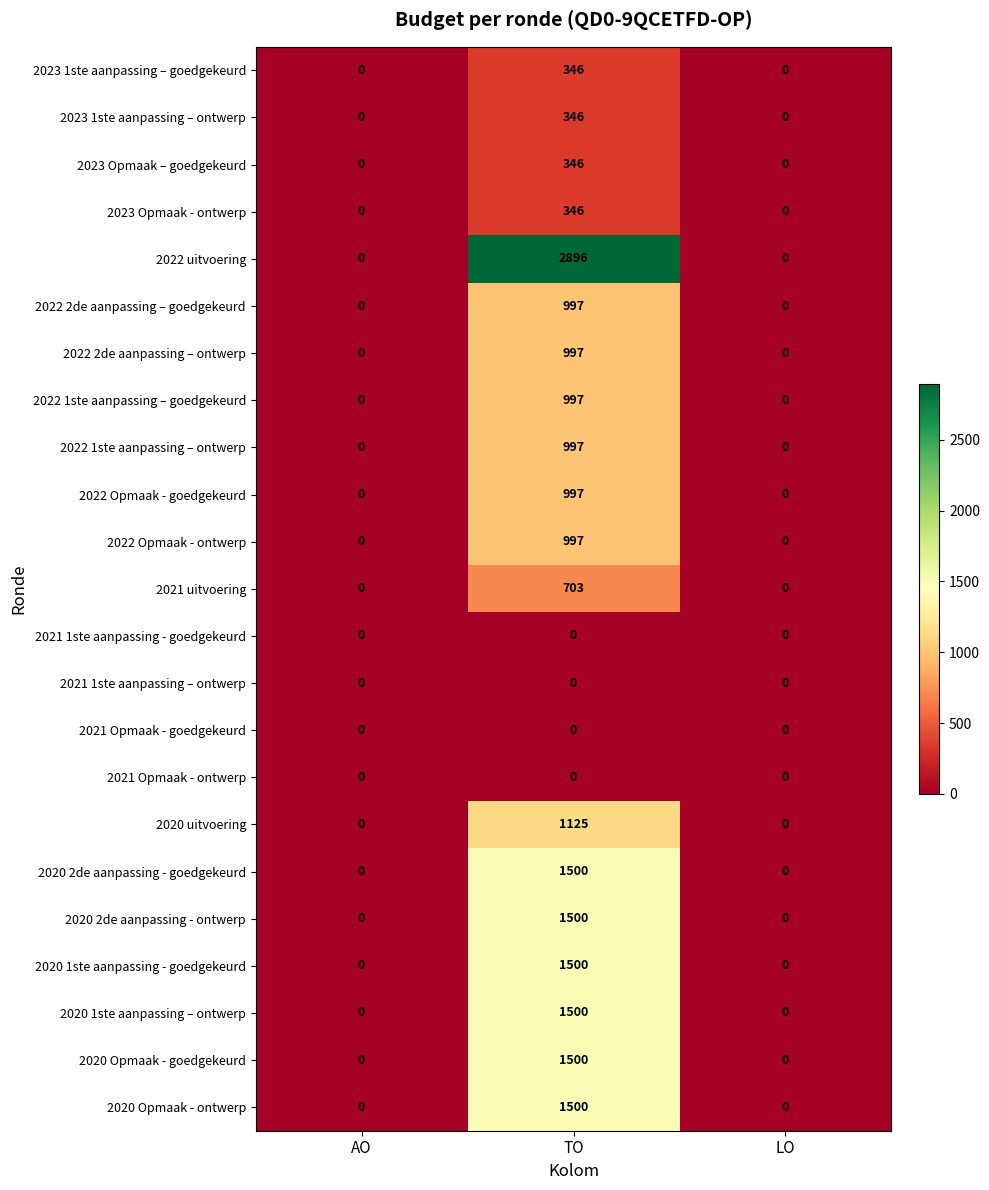

Is the value of 2020 2de aanpassing - ontwerp at TO greater than the value of 2020 Opmaak - goedgekeurd at LO?

Yes